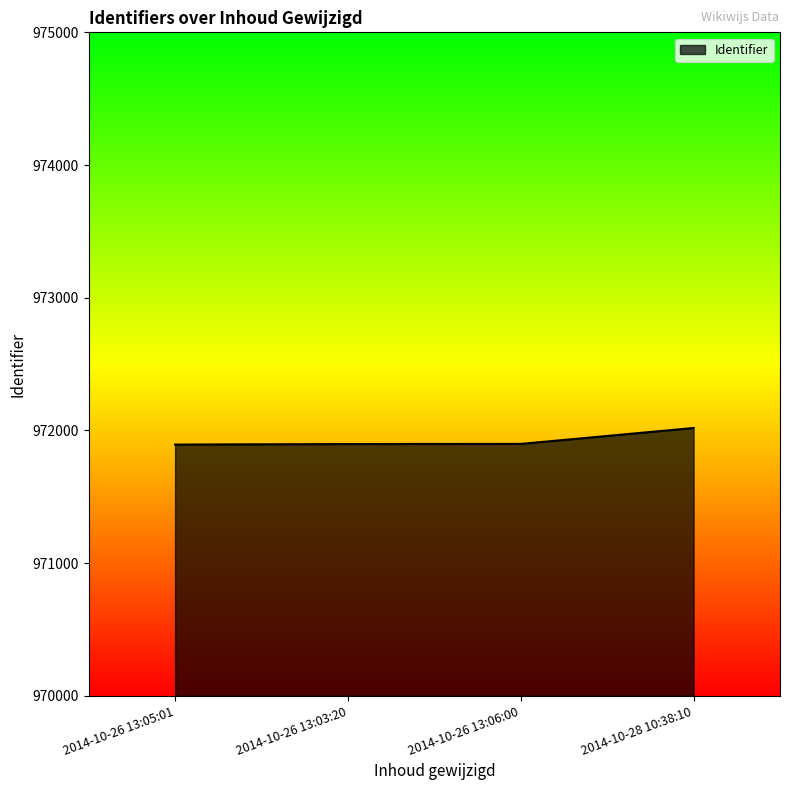

What is the difference between the maximum and second lowest values?

121